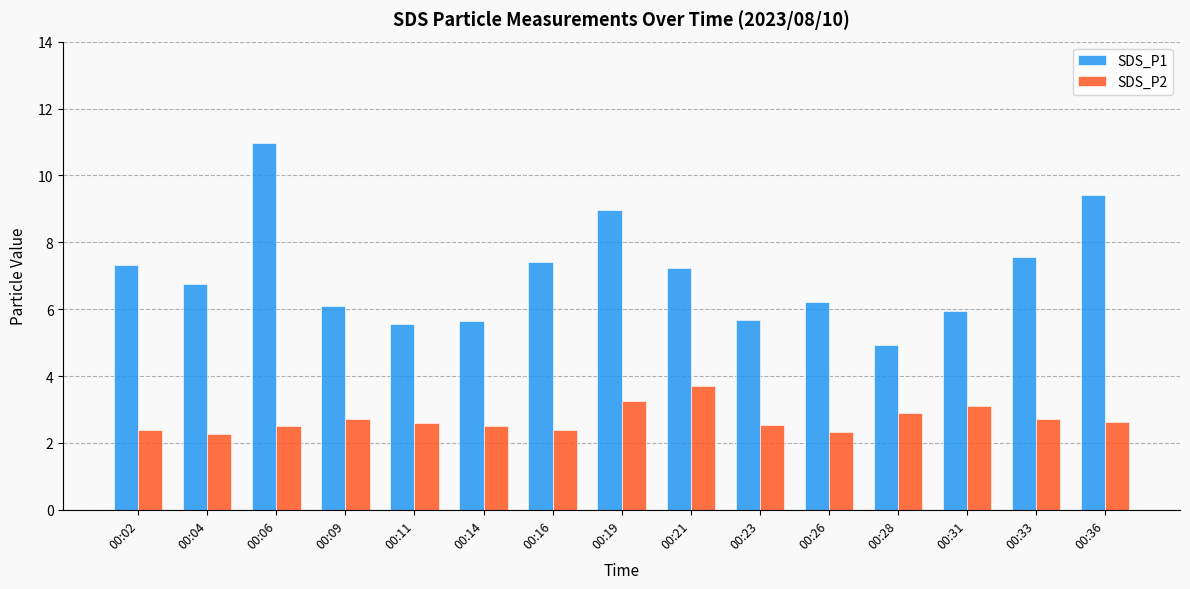

At which category is the sum across all series the highest?

00:06